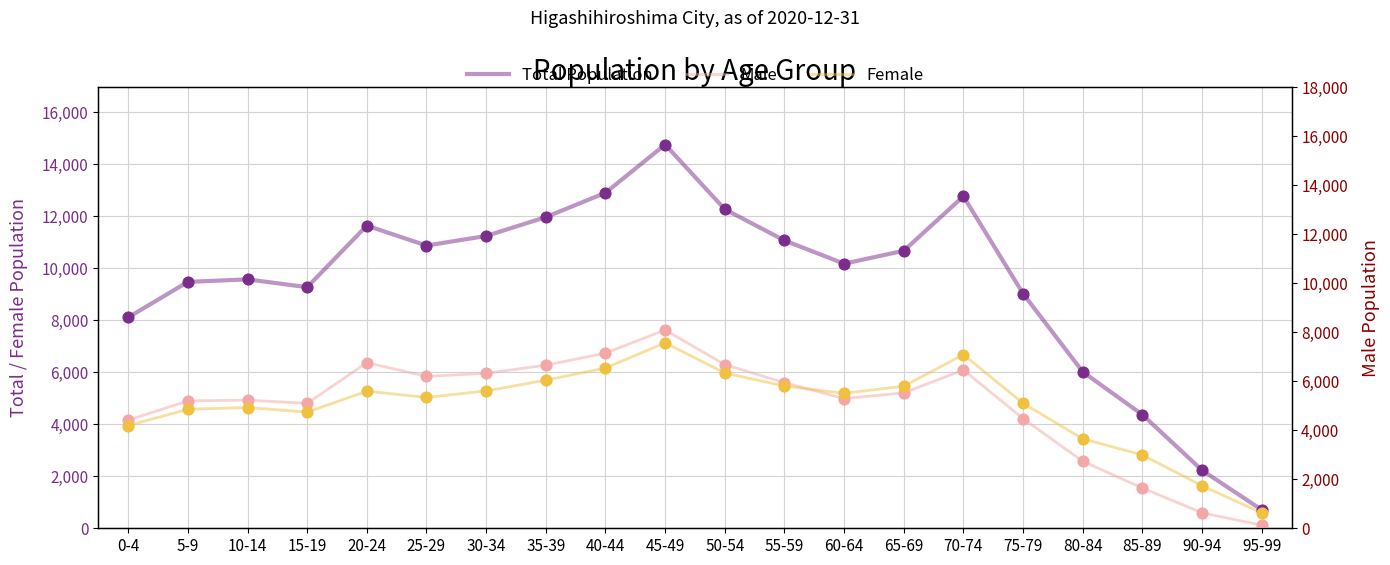

At which category is the sum across all series the highest?

45-49